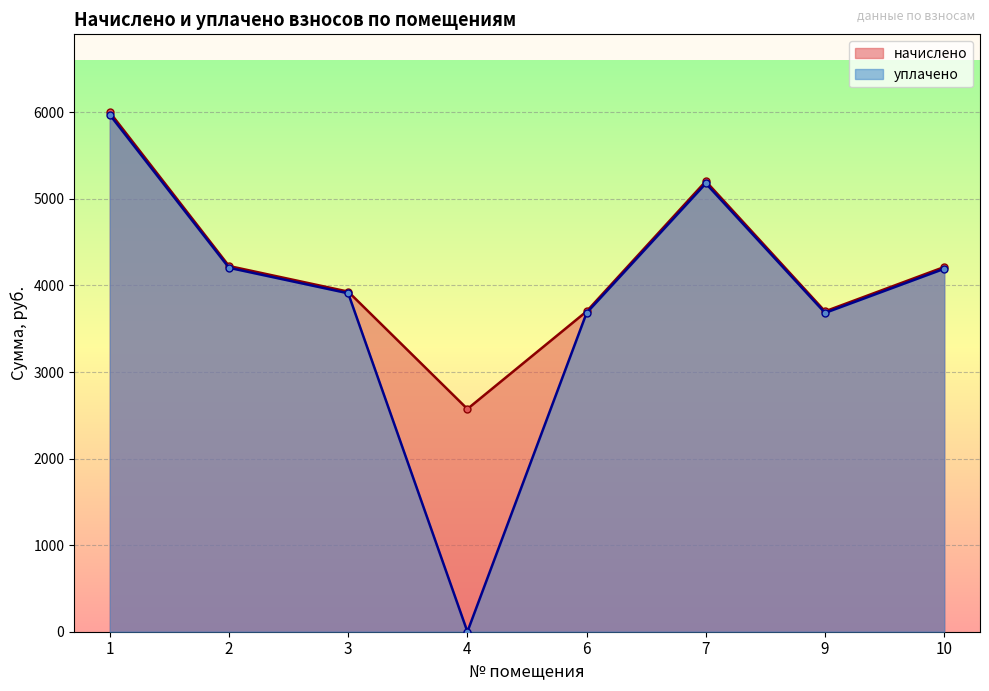

At which label is начислено closest to 4287?

2